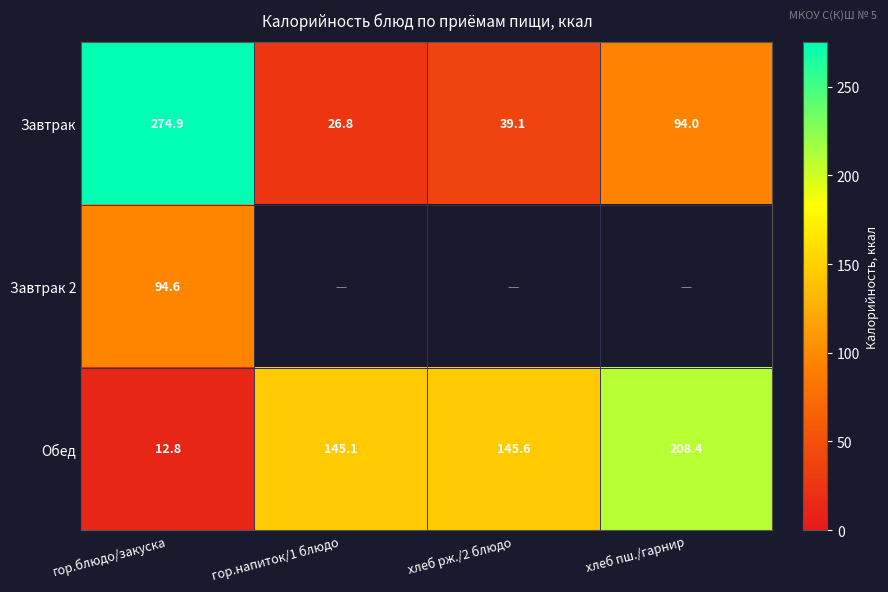

What is the total value across all series at гор.блюдо/закуска?

382.3